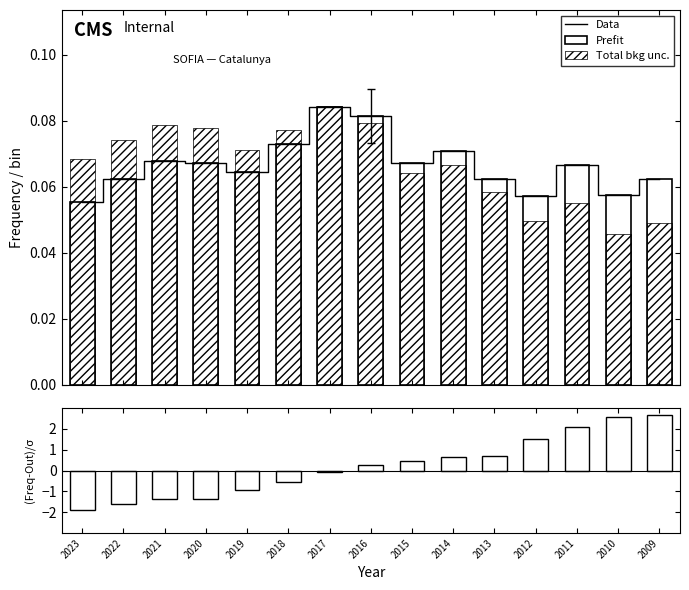

Count the number of categories in the chart.

15